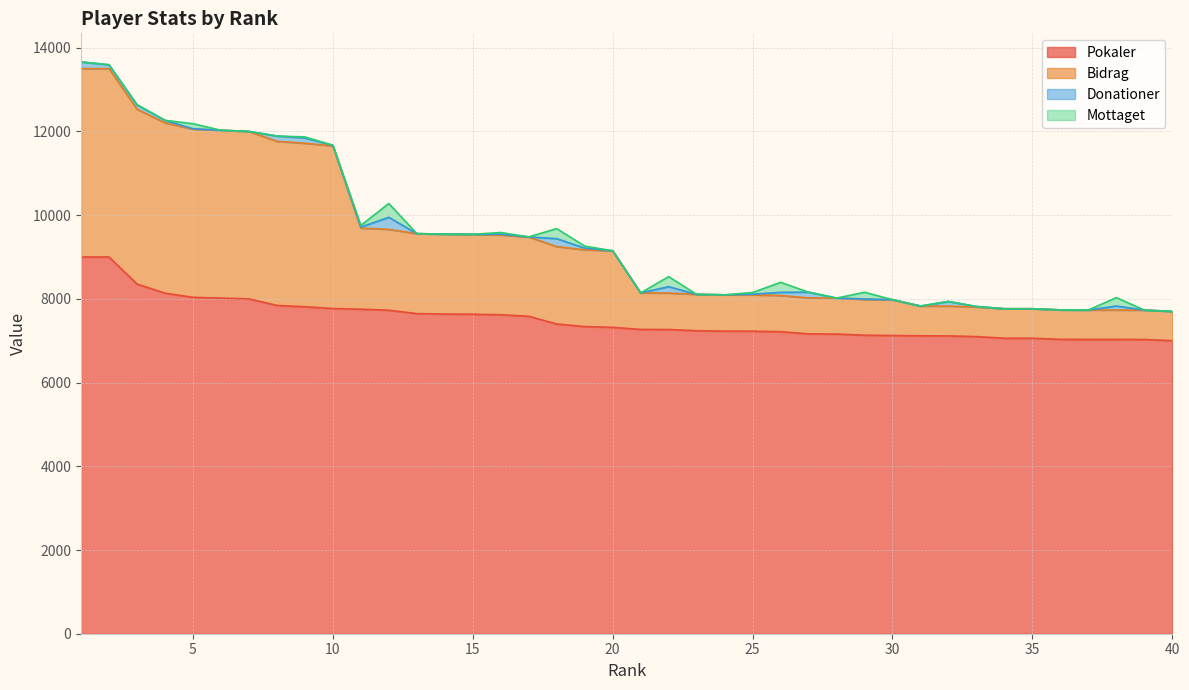

What is the value of the Pokaler point at the 26th from the left?

7216